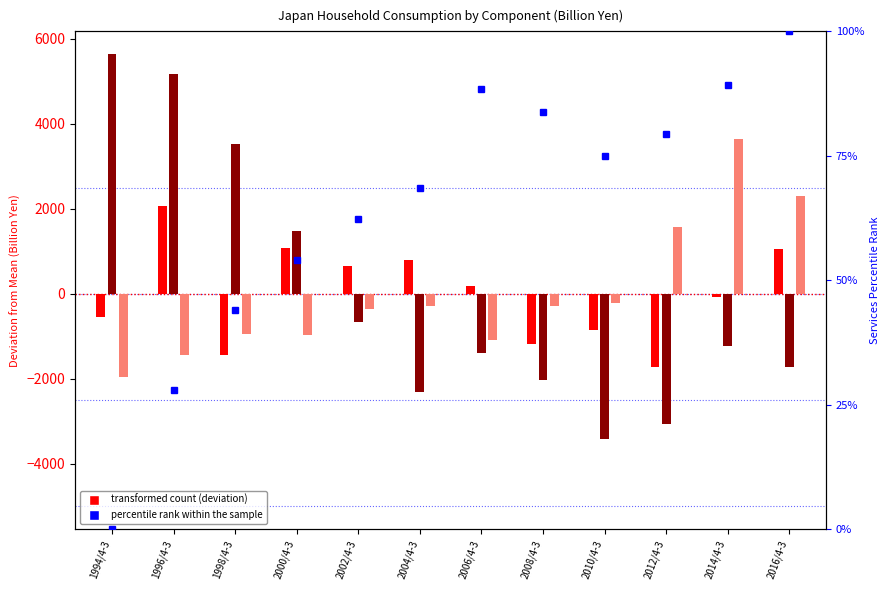

True or false: Services (percentile) has a value of 100.0 at 2016/4-3.

True